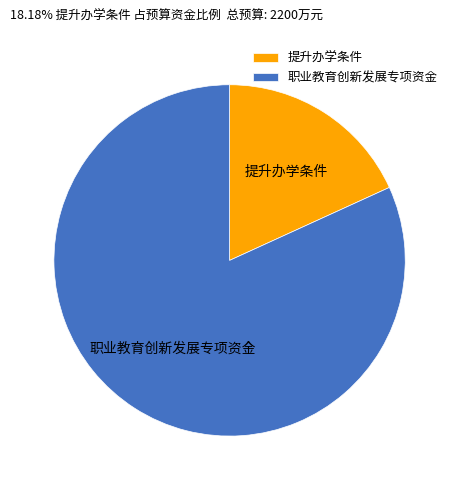

Rank the categories by value from lowest to highest.

提升办学条件, 职业教育创新发展专项资金